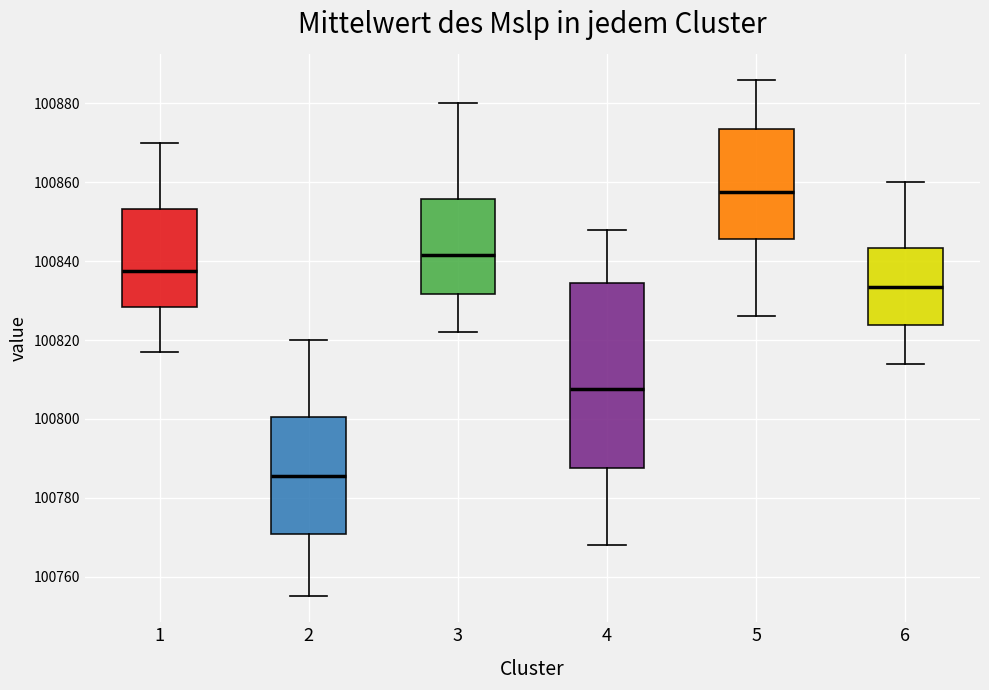

Reading left to right, transcribe this box plot: for each box, give where its median line is, the range the box spans, and where its two whiskers end, as read against the y-axis. The values are not printed on the chart, so give them approximately, as read against the axis.

1: median 100838, box 100828 to 100854, whiskers 100818 to 100870
2: median 100786, box 100770 to 100800, whiskers 100756 to 100820
3: median 100842, box 100832 to 100856, whiskers 100822 to 100880
4: median 100808, box 100788 to 100834, whiskers 100768 to 100848
5: median 100858, box 100846 to 100874, whiskers 100826 to 100886
6: median 100834, box 100824 to 100844, whiskers 100814 to 100860